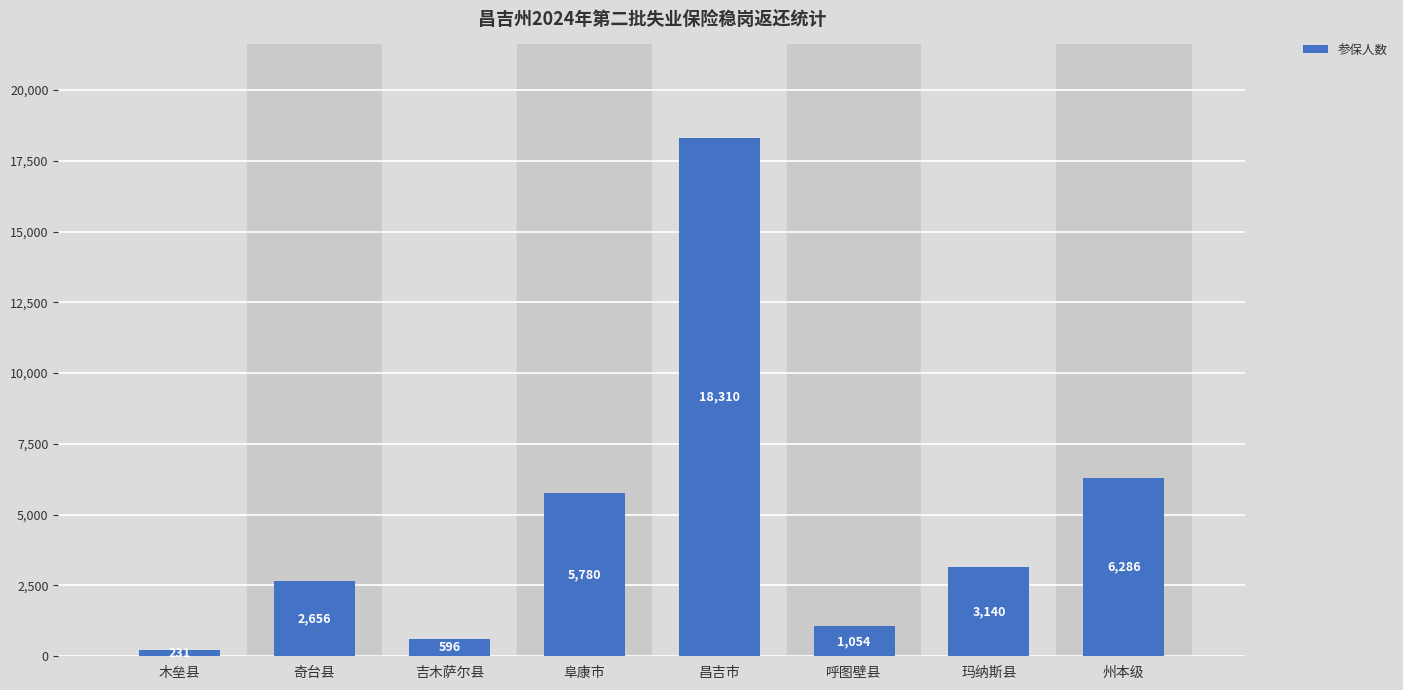

How many data points are less than 3140?

4